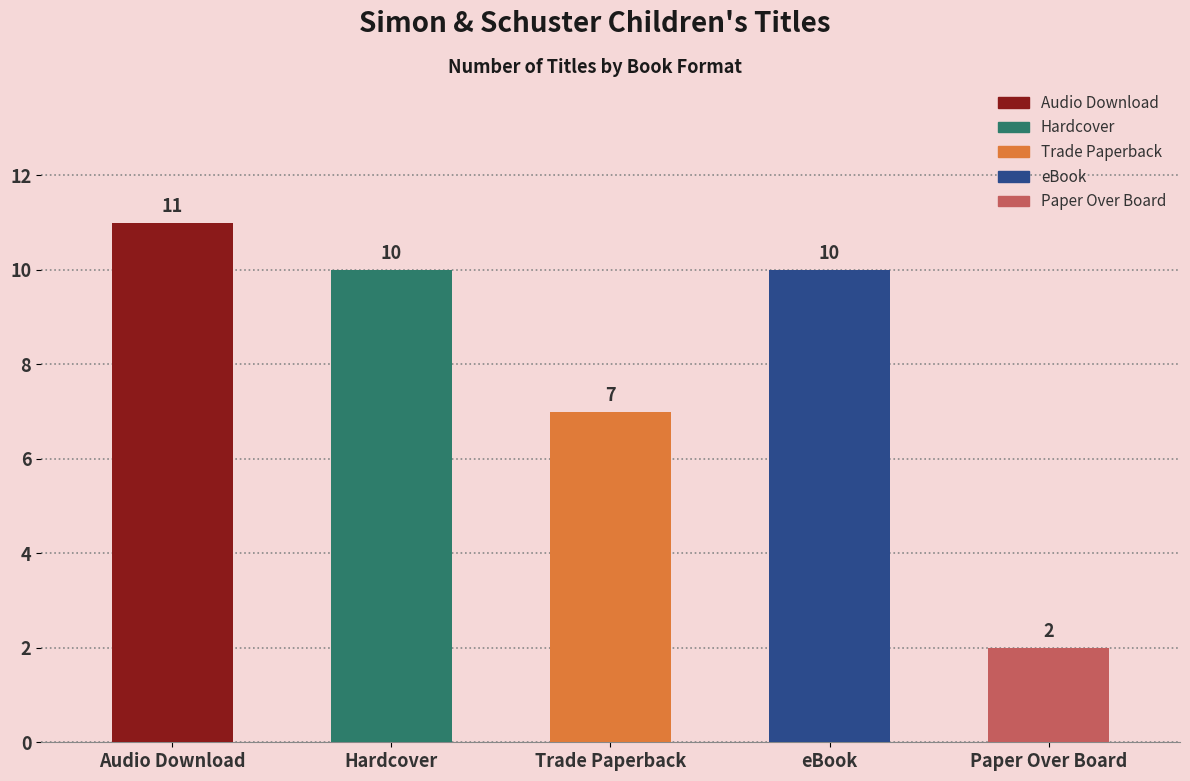

What position from the left is Trade Paperback?

3